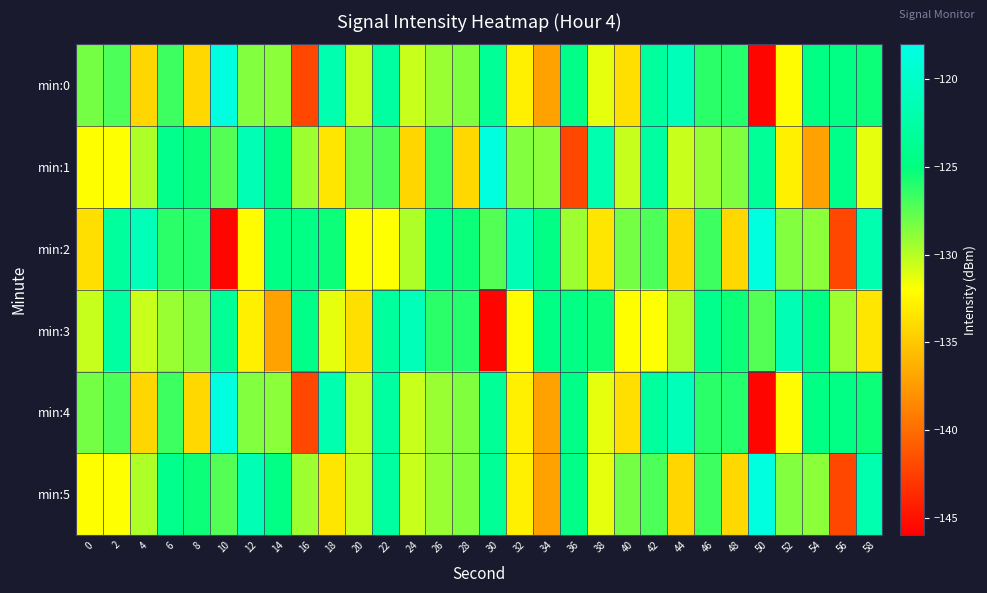

Count the number of categories in the chart.

30